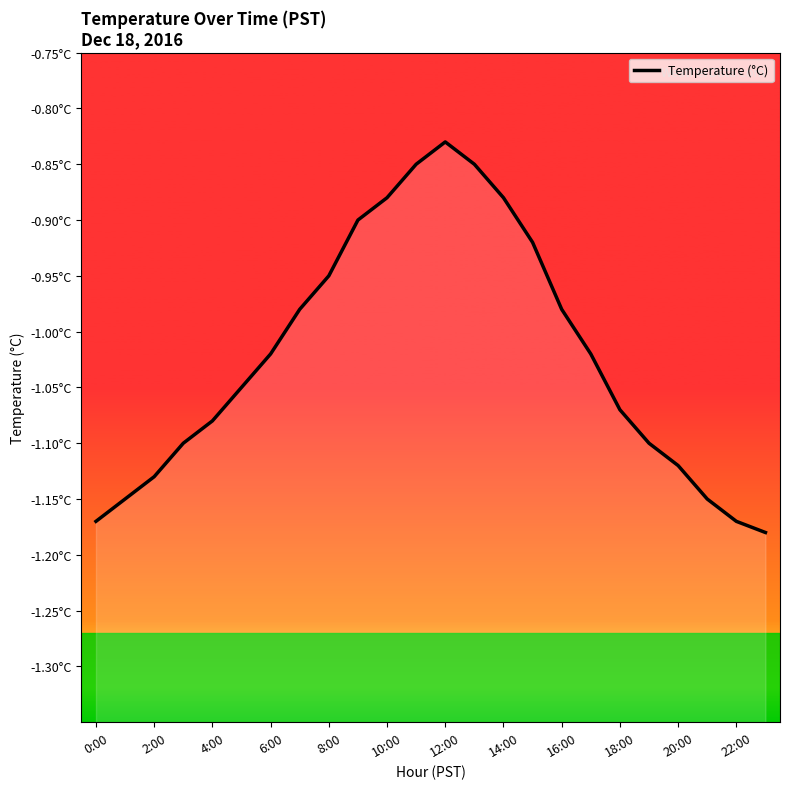

What is the minimum value shown in the chart?

-1.2